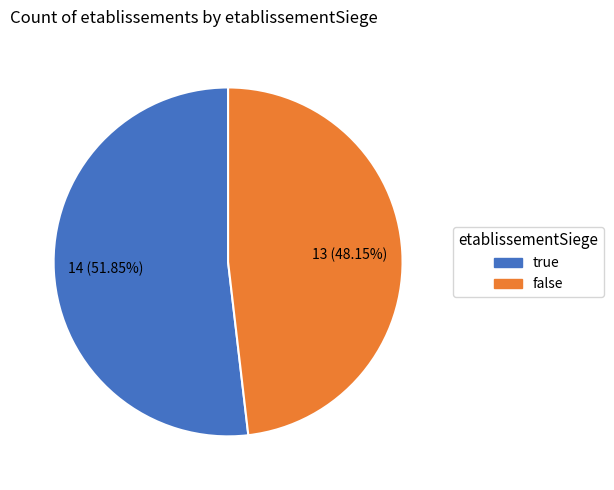

How many segments does this pie chart have?

2